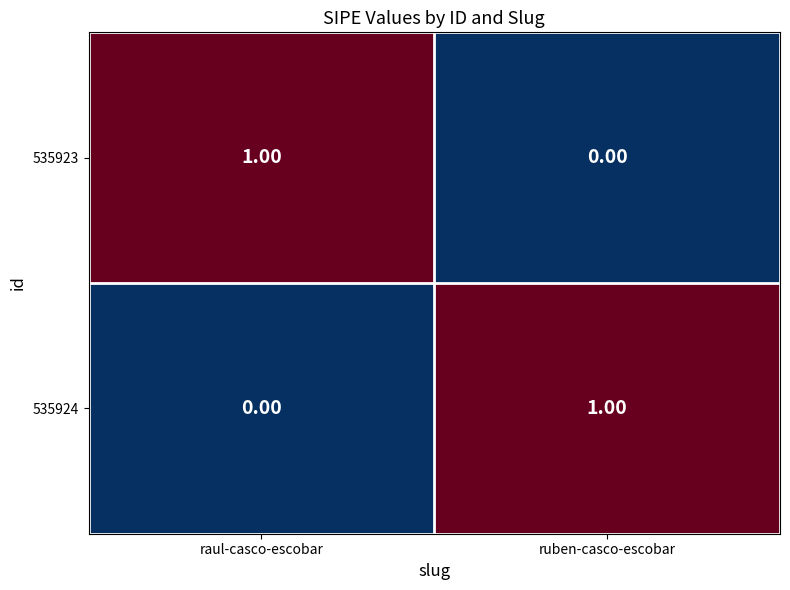

Rank the series at raul-casco-escobar from highest to lowest value.

535923, 535924